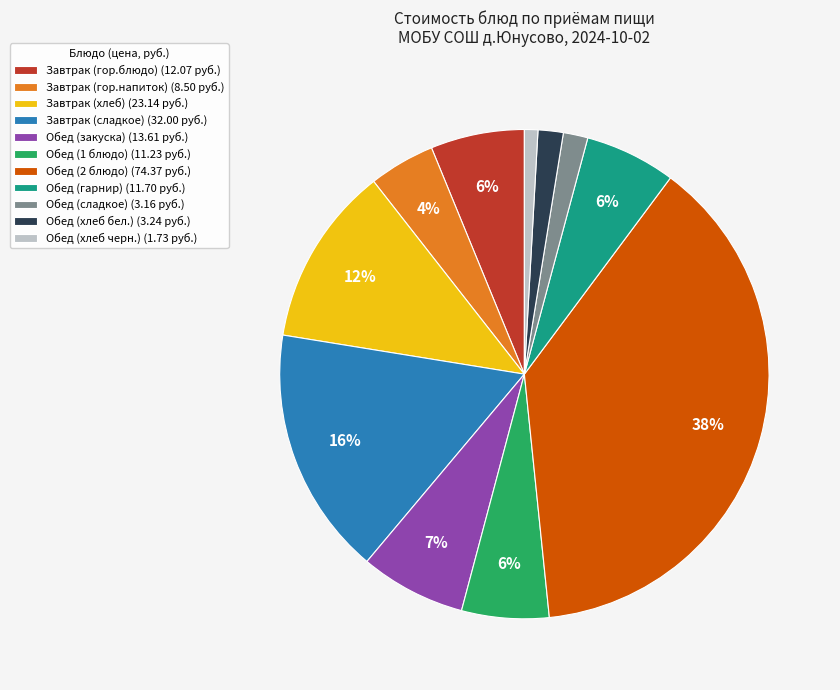

To the nearest percent, what portion does Обед (1 блюдо) (11.23 руб.) represent?

6%